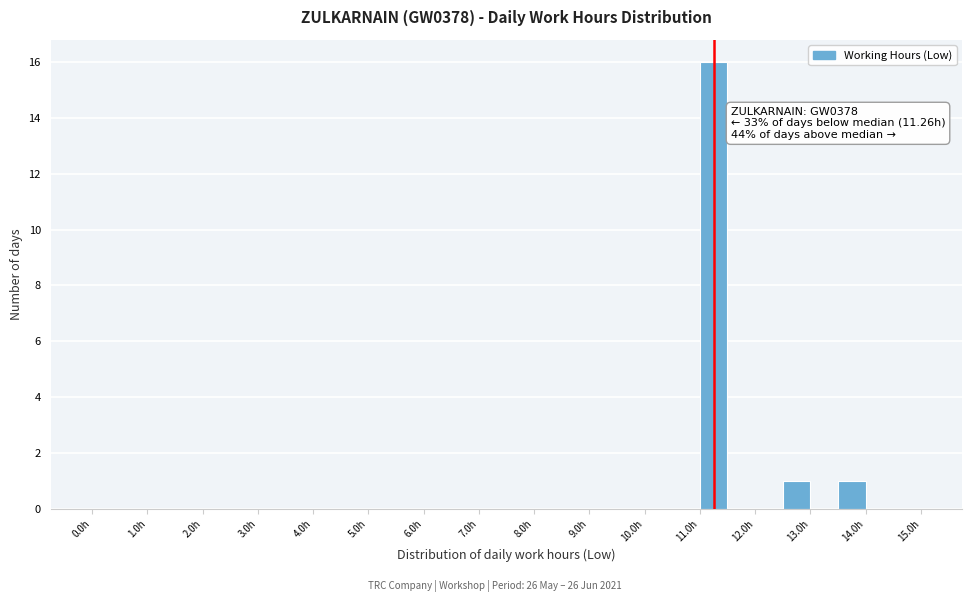

Over which range of the x-axis is the bar tallest?

11.0 to 11.5